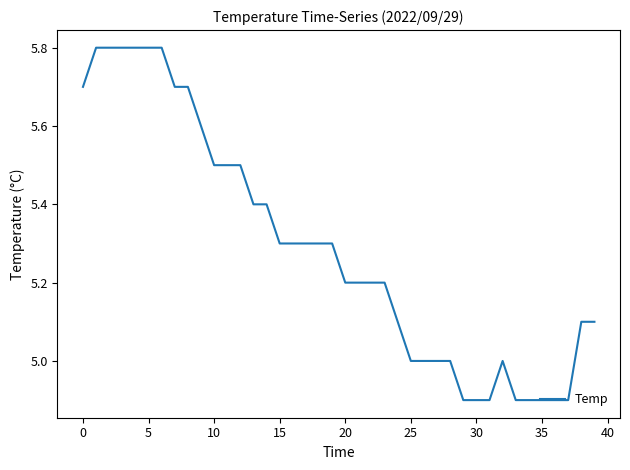

What is the difference between the maximum and minimum values?

0.9